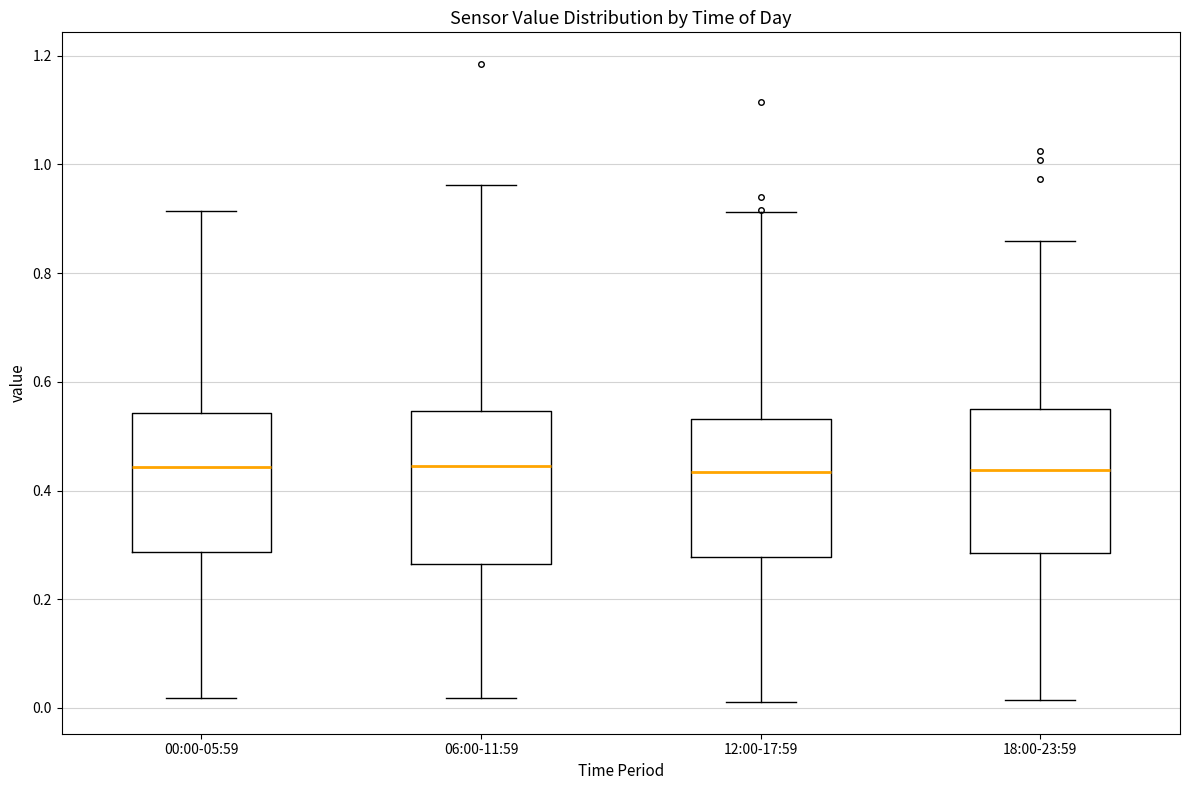

Where does the upper whisker of the box for 12:00-17:59 end on the y-axis? The values are not printed on the chart, so give them approximately, as read against the axis.

0.92